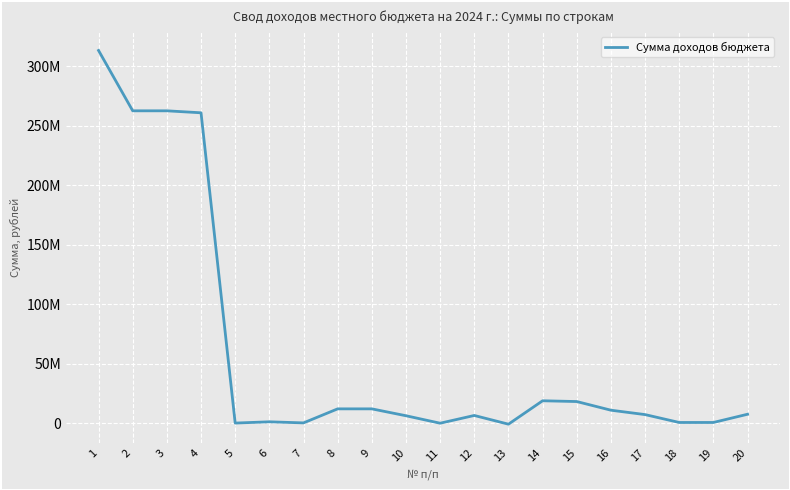

At which label is the value closest to 156206600?

4